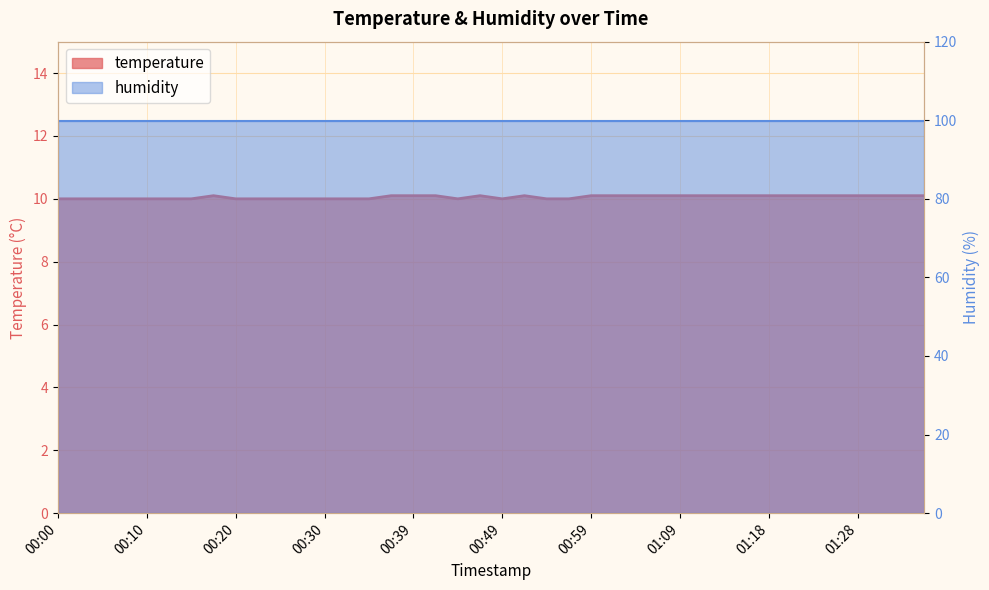

What is the change in value from 00:42 to 00:56?

-0.1